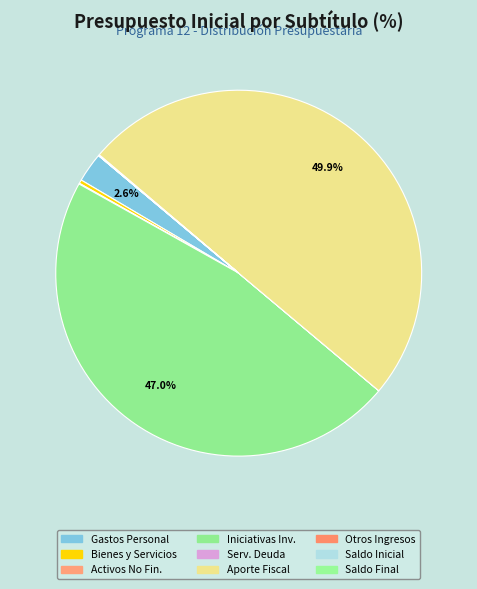

Which slice is the largest?

Aporte Fiscal